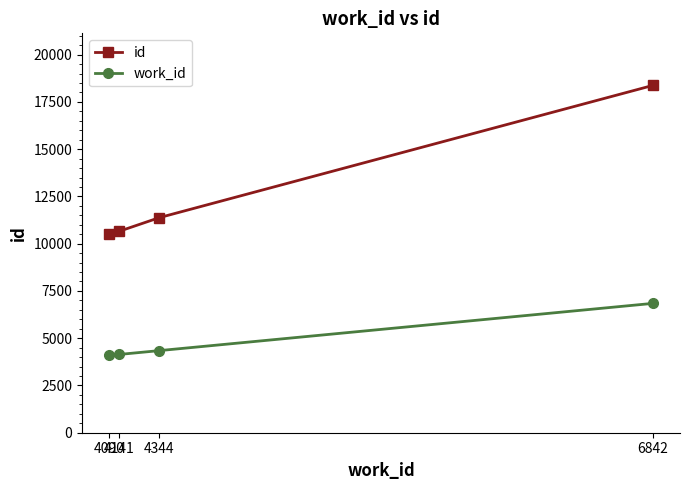

Is it true that work_id equals 4090 at 4090?

True